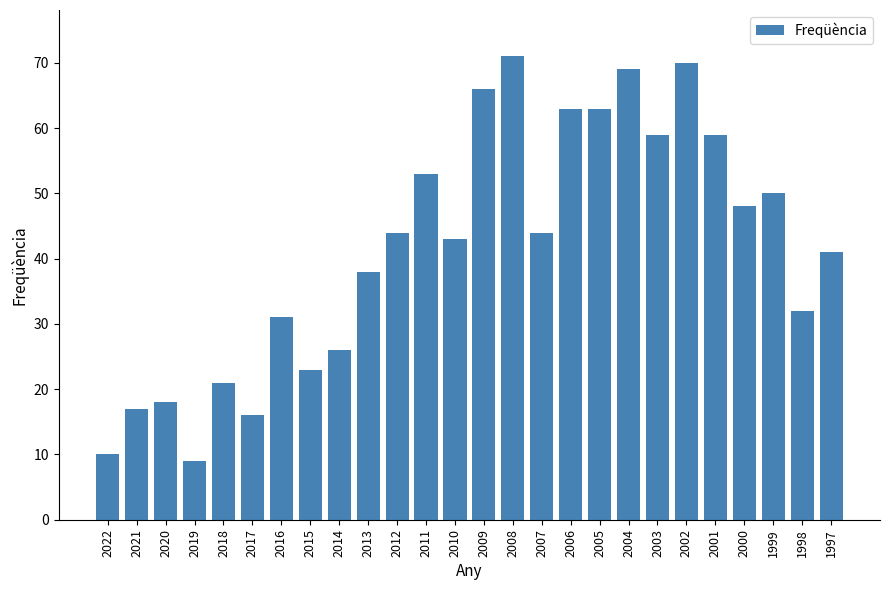

Which label corresponds to the largest value in the chart?

2008